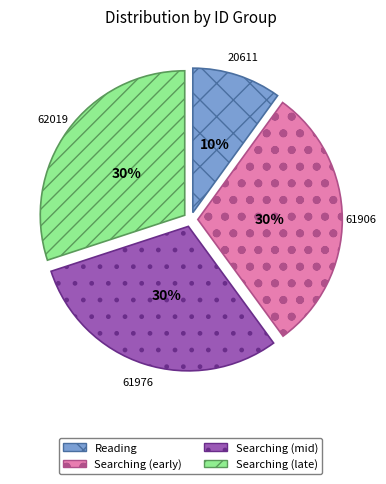

True or false: Searching (mid) accounts for 30% of the total.

True